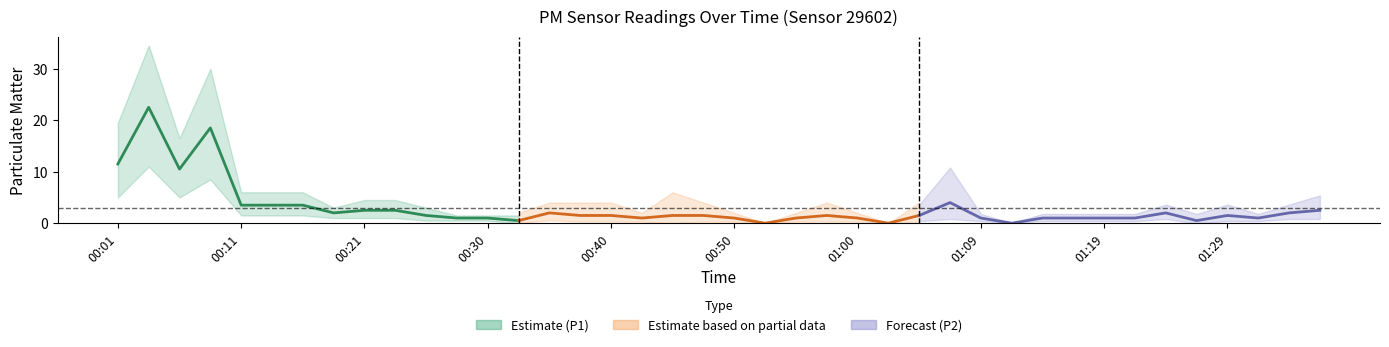

Is this an area chart (filled region under the line)?

No